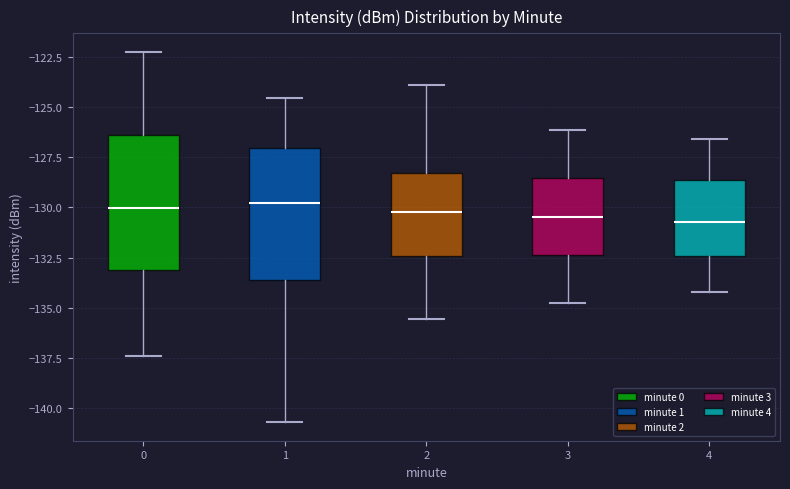

Where is the lower edge of the box at x = 2 on the y-axis? The values are not printed on the chart, so give them approximately, as read against the axis.

-132.5